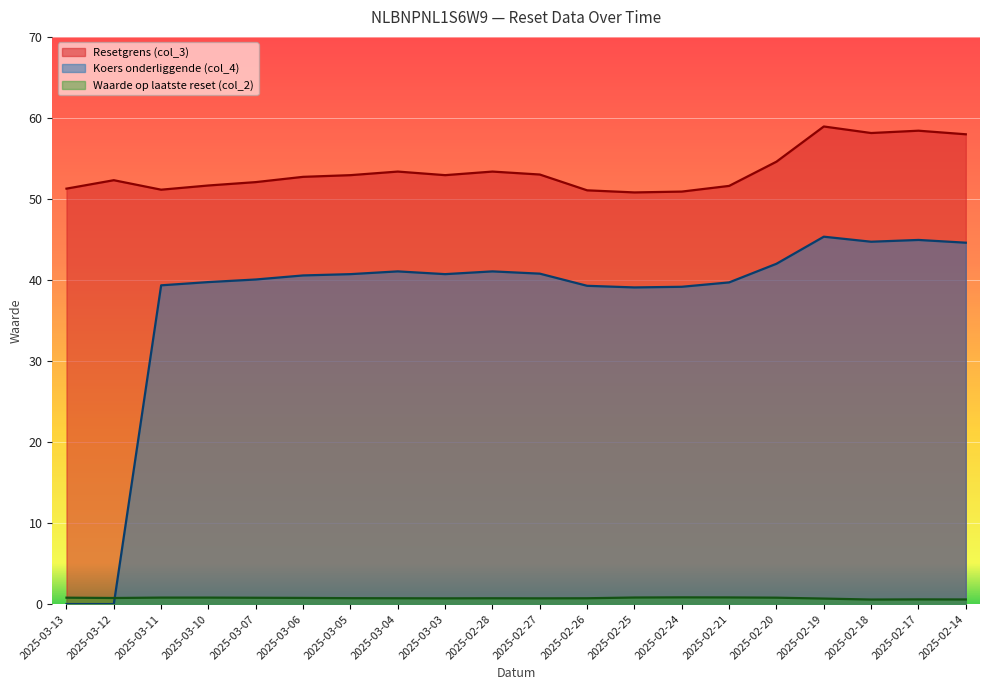

True or false: Resetgrens (col_3) and Koers onderliggende (col_4) intersect in this chart.

False